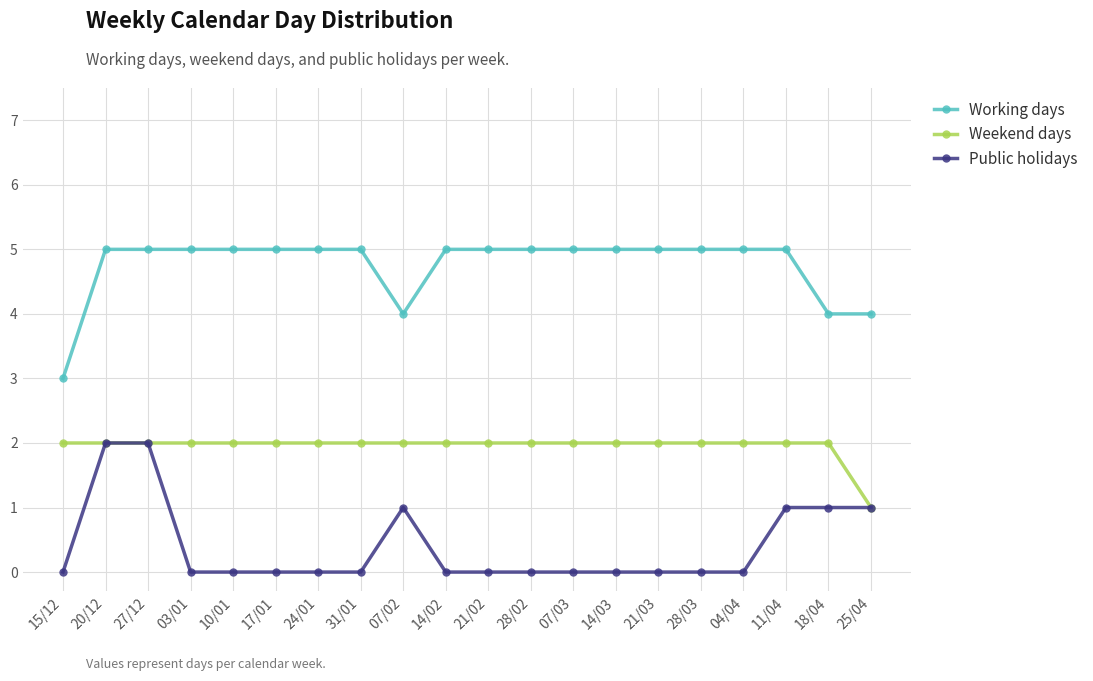

What is the sum of all Working days values?

95